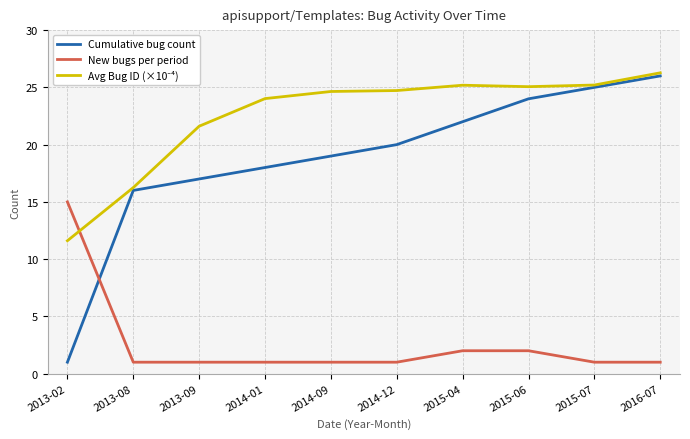

Which category has the highest value across all series?

2016-07